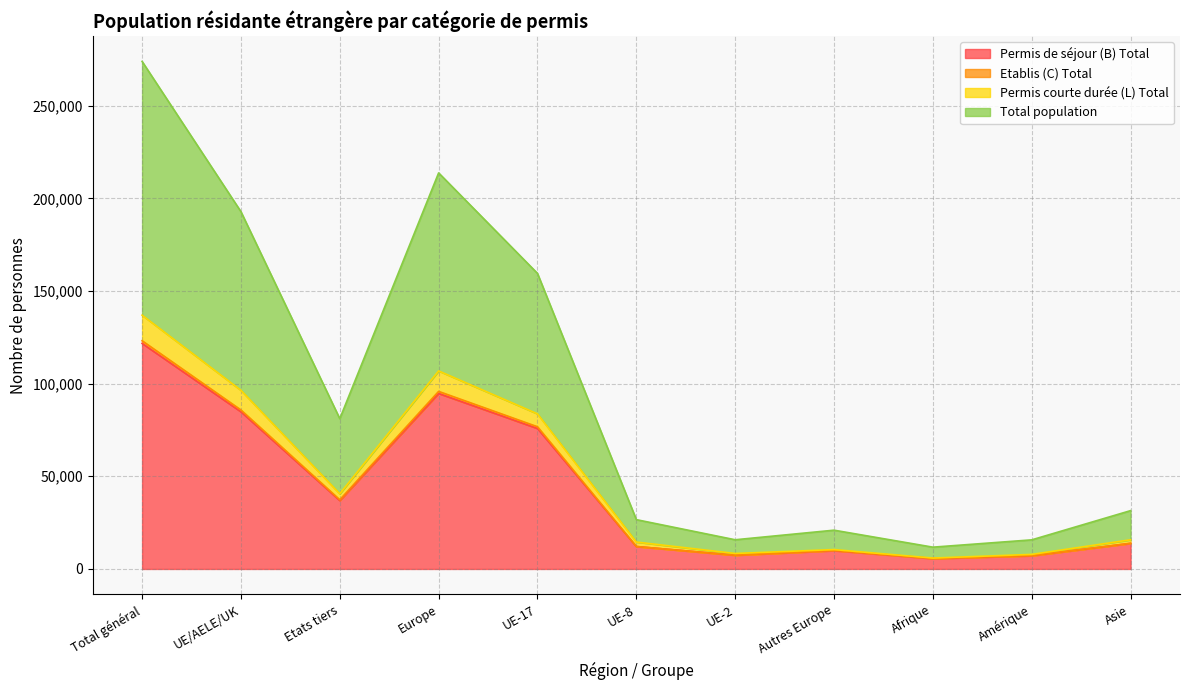

True or false: Permis courte durée (L) Total and Permis de séjour (B) Total intersect in this chart.

False